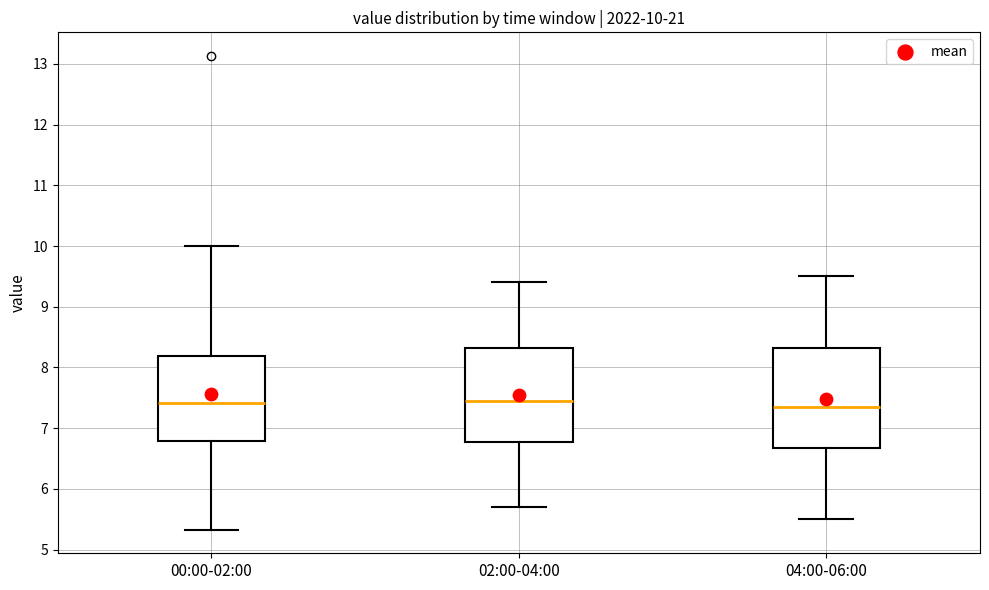

Which box is the tallest, from its lower edge to its upper edge?

04:00-06:00